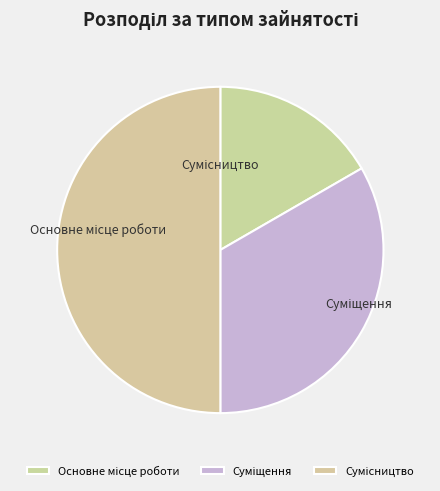

Is there any slice that represents more than half of the pie?

No